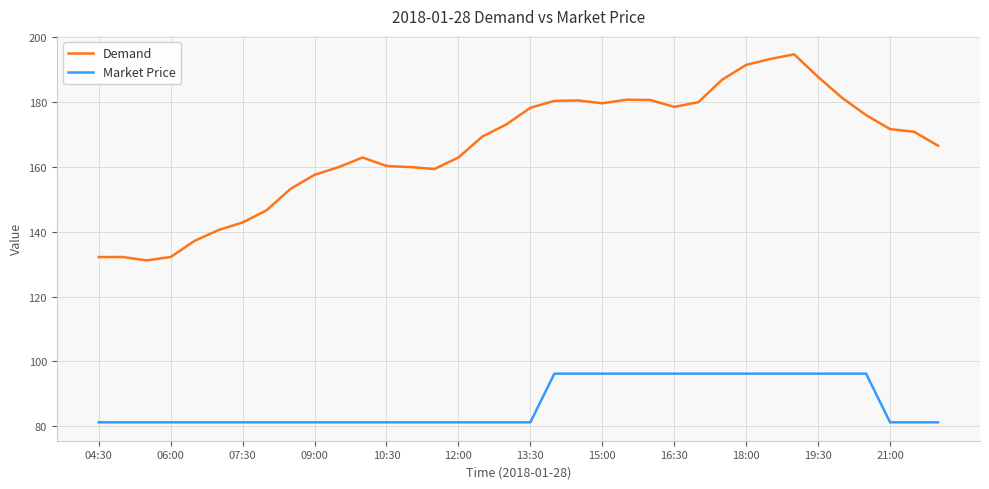

Does the chart display data point markers on the line(s)?

No